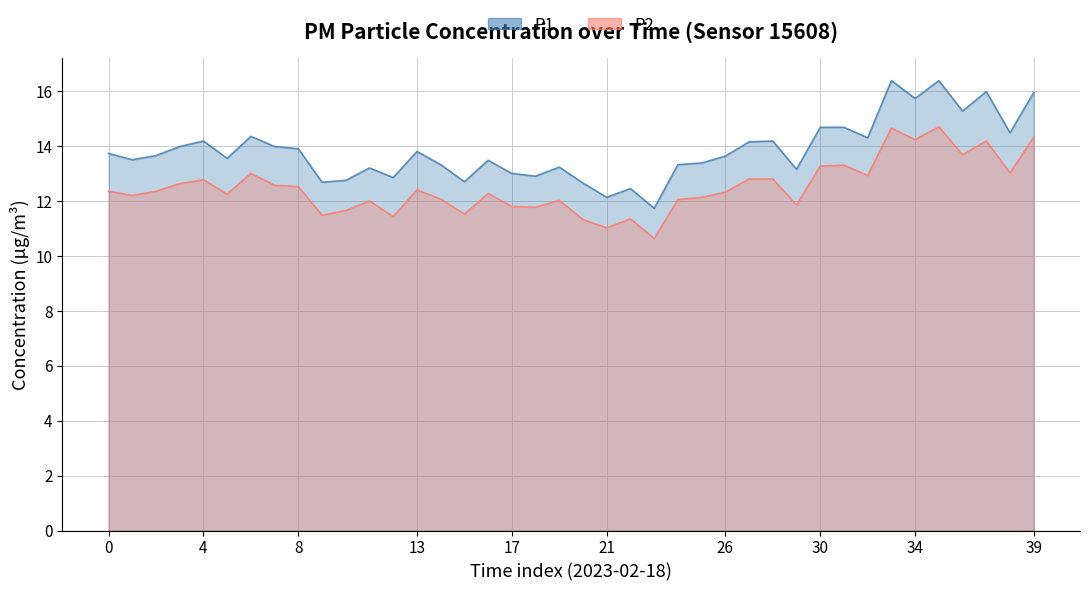

What is the label of the 24th point from the left?

23